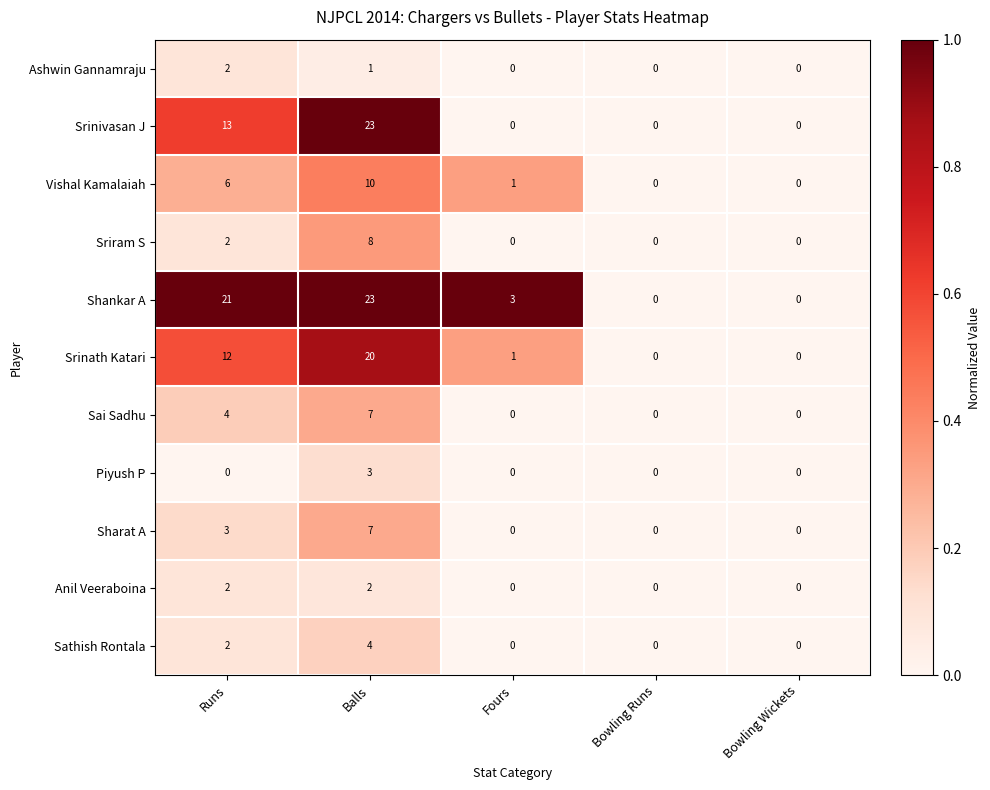

What is the difference between the maximum and second lowest values in the Piyush P series?

3